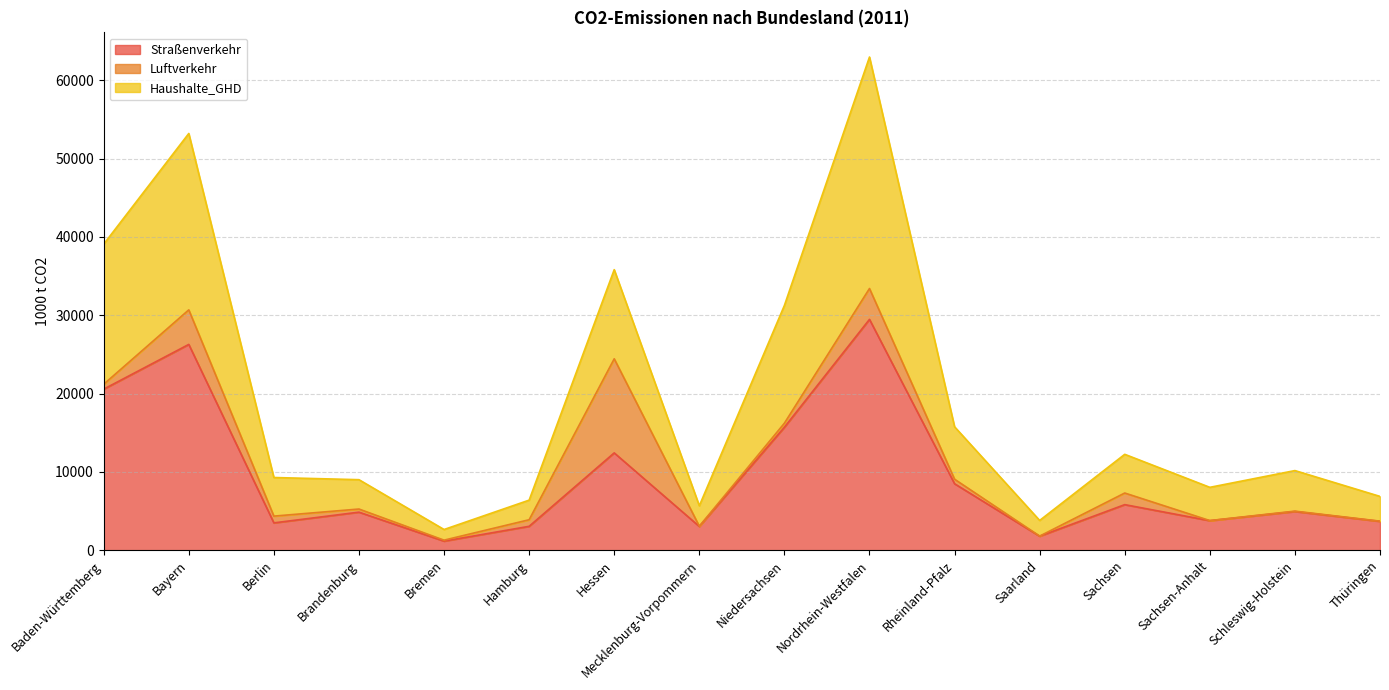

Does the chart display data point markers on the line(s)?

No